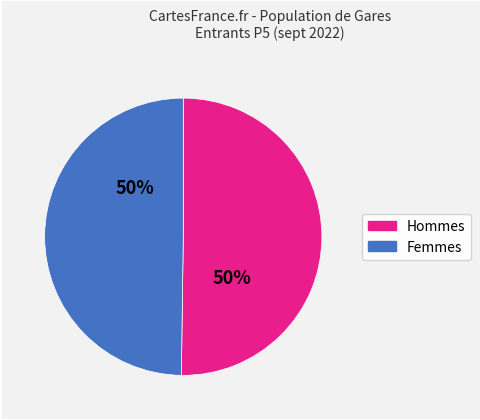

To the nearest percent, what is the average slice percentage?

50%